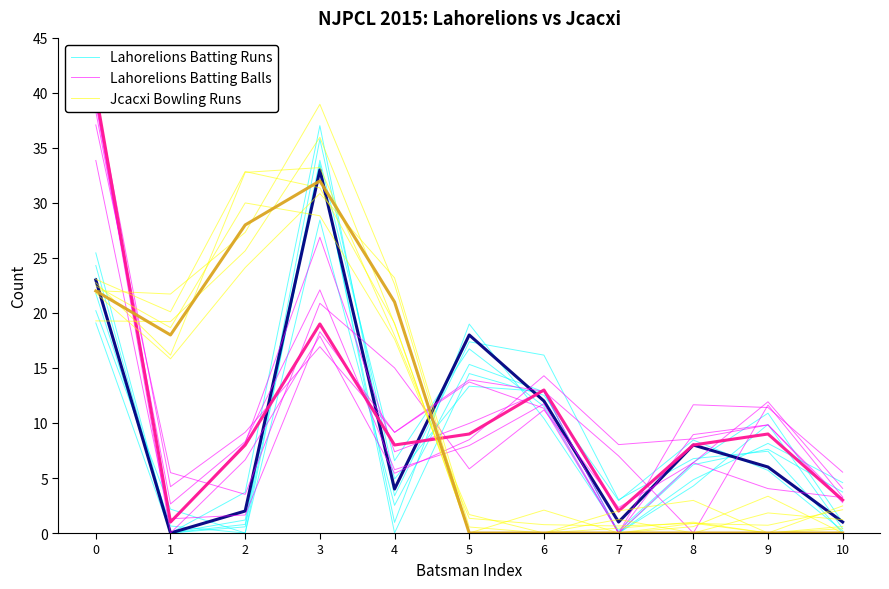

Where is the first local maximum for Lahorelions Batting Balls?

3